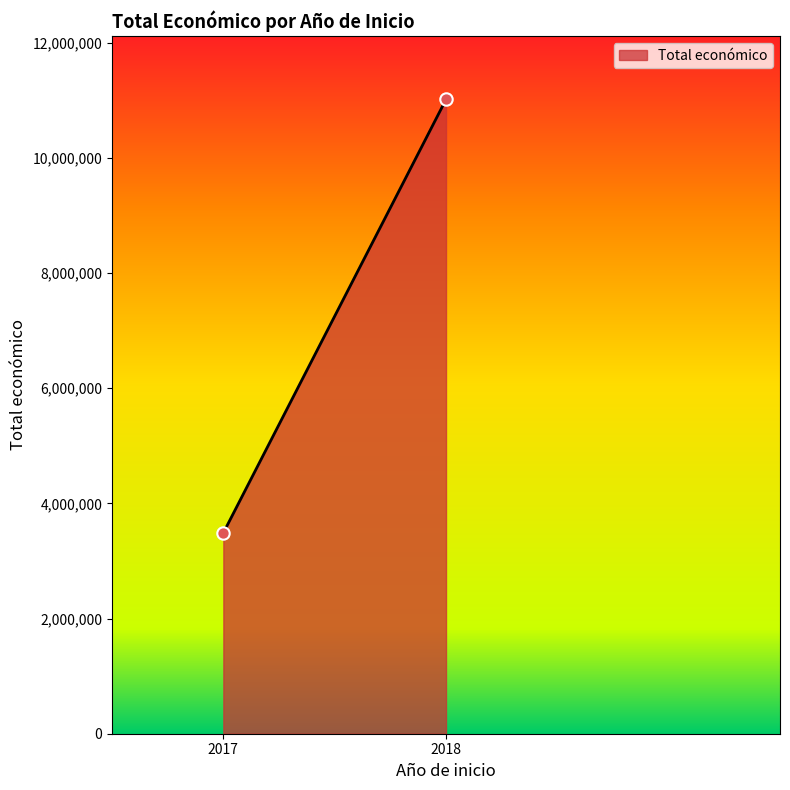

What is the average X value?

2018